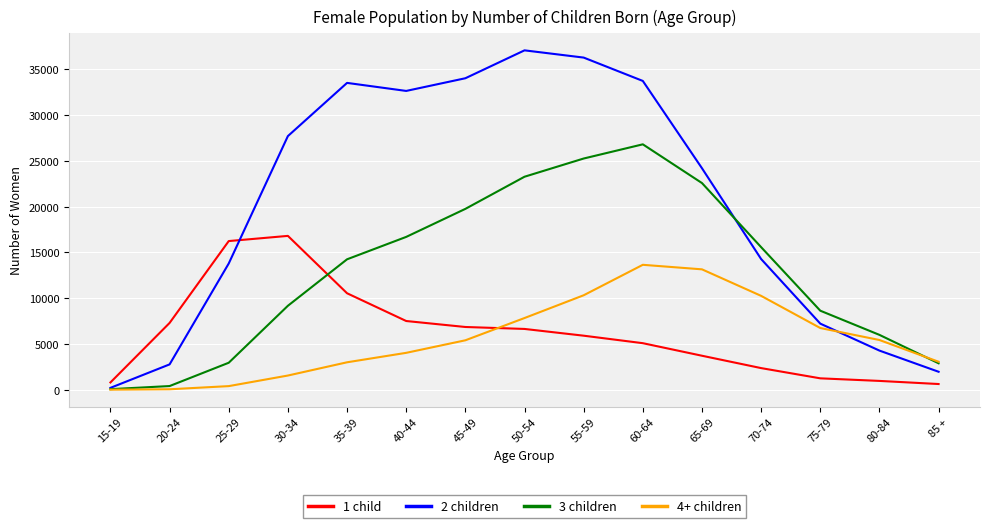

What are all the series names shown in the legend?

1 child, 2 children, 3 children, 4+ children